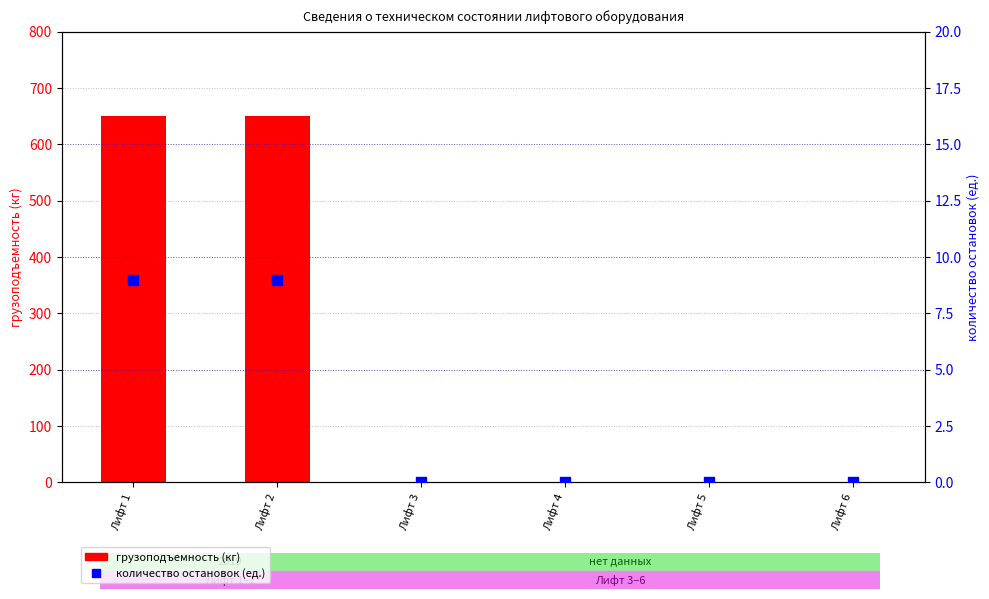

Which series has the widest spread of Y values?

грузоподъемность (кг)